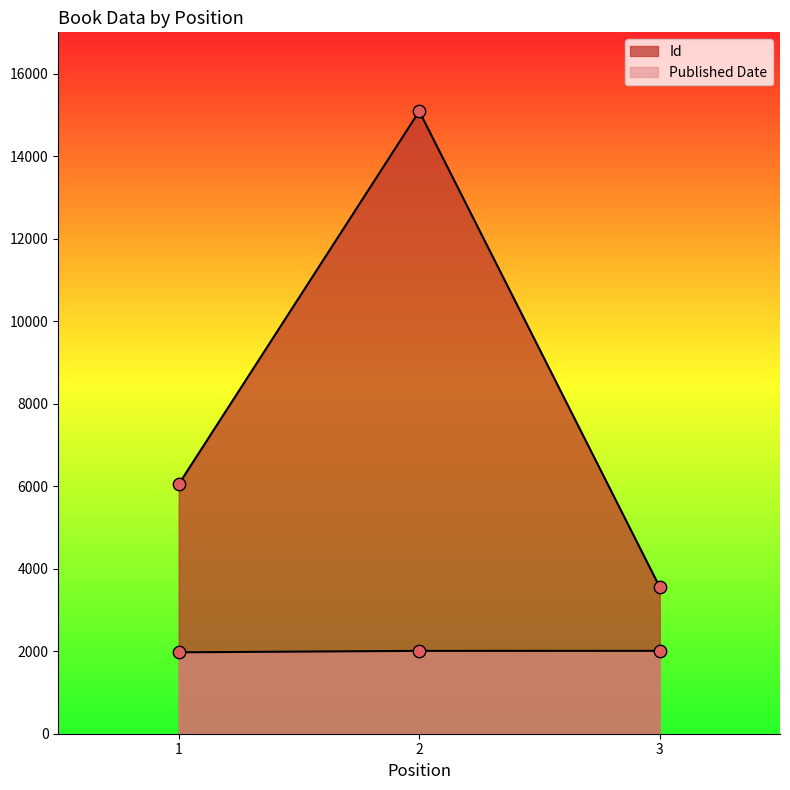

What are all the series names shown in the legend?

Id, Published Date